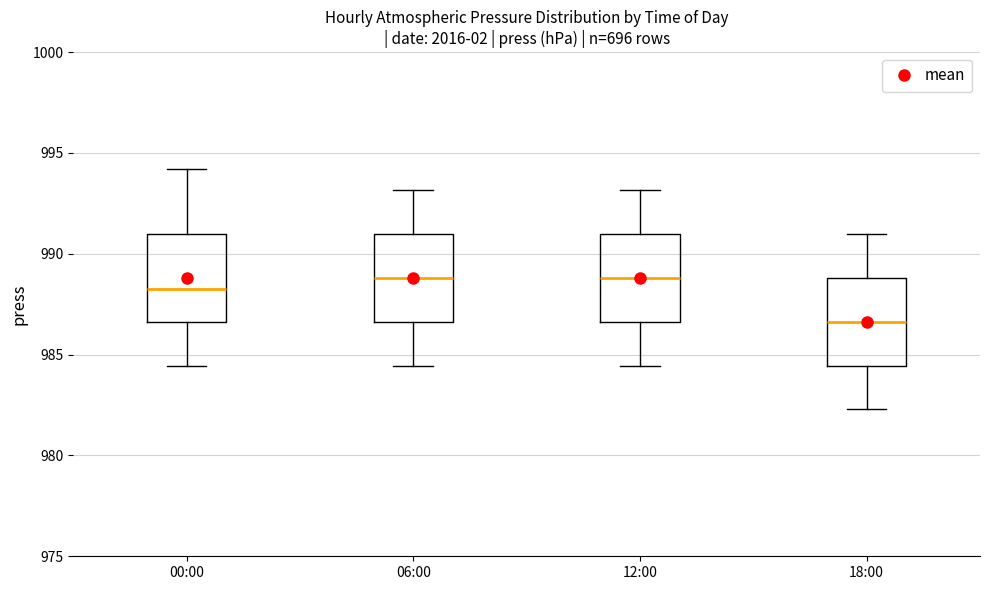

Reading left to right, transcribe this box plot: for each box, give where its median line is, the range the box spans, and where its two whiskers end, as read against the y-axis. The values are not printed on the chart, so give them approximately, as read against the axis.

00:00: median 988.5, box 986.5 to 991.0, whiskers 984.5 to 994.0
06:00: median 989.0, box 986.5 to 991.0, whiskers 984.5 to 993.0
12:00: median 989.0, box 986.5 to 991.0, whiskers 984.5 to 993.0
18:00: median 986.5, box 984.5 to 989.0, whiskers 982.5 to 991.0